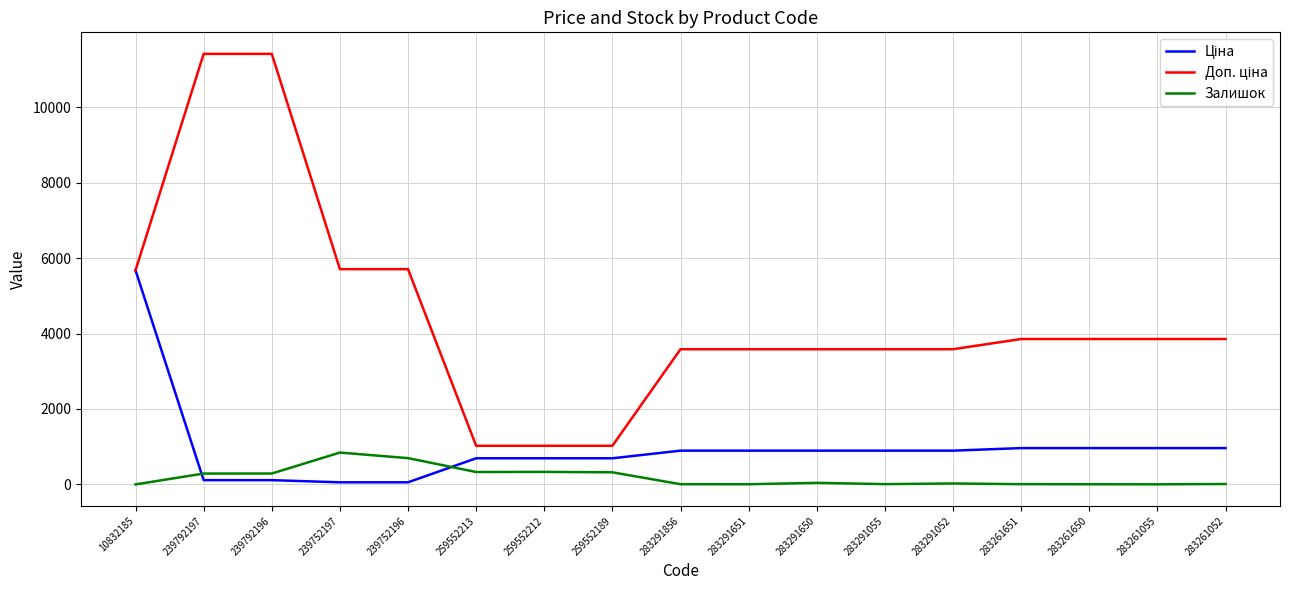

What is the maximum value for Залишок?

845.0